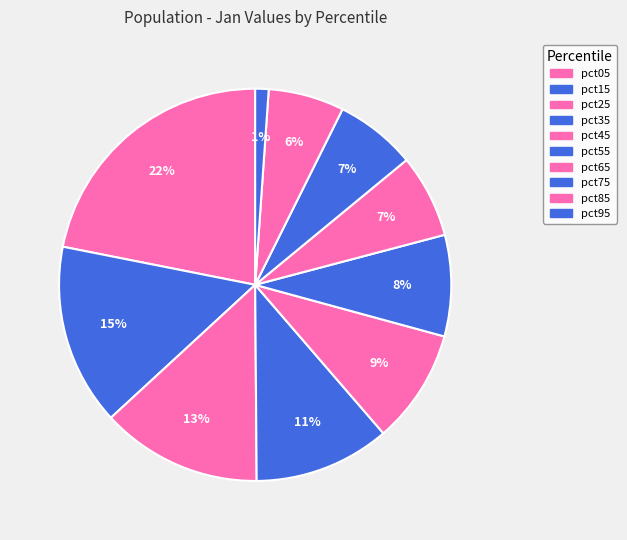

Approximately how many times larger is the value at pct75 compared to pct05?

0.3